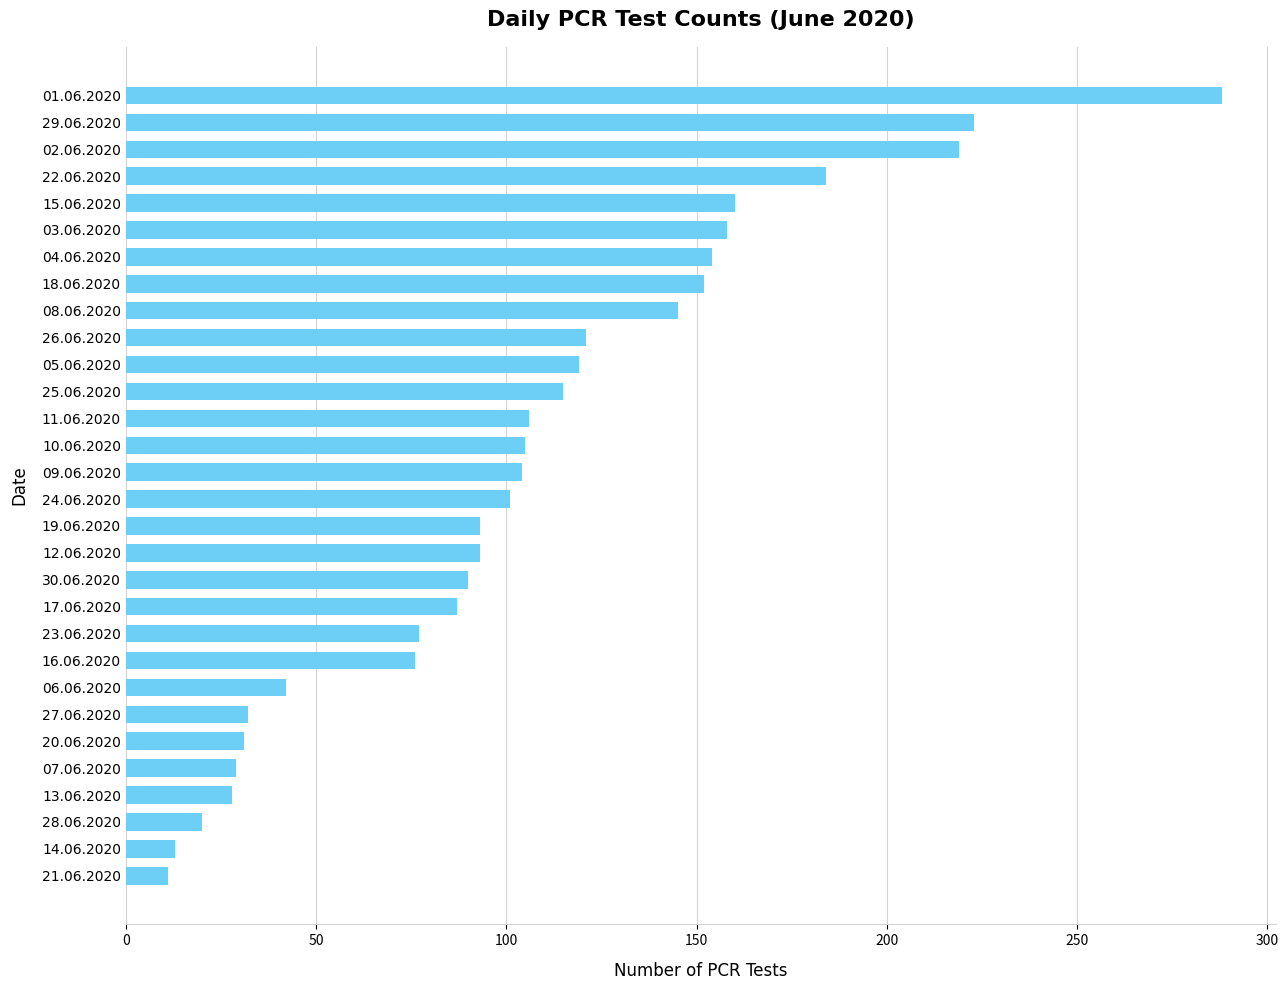

Approximately how many times larger is the value at 21.06.2020 compared to 13.06.2020?

0.4